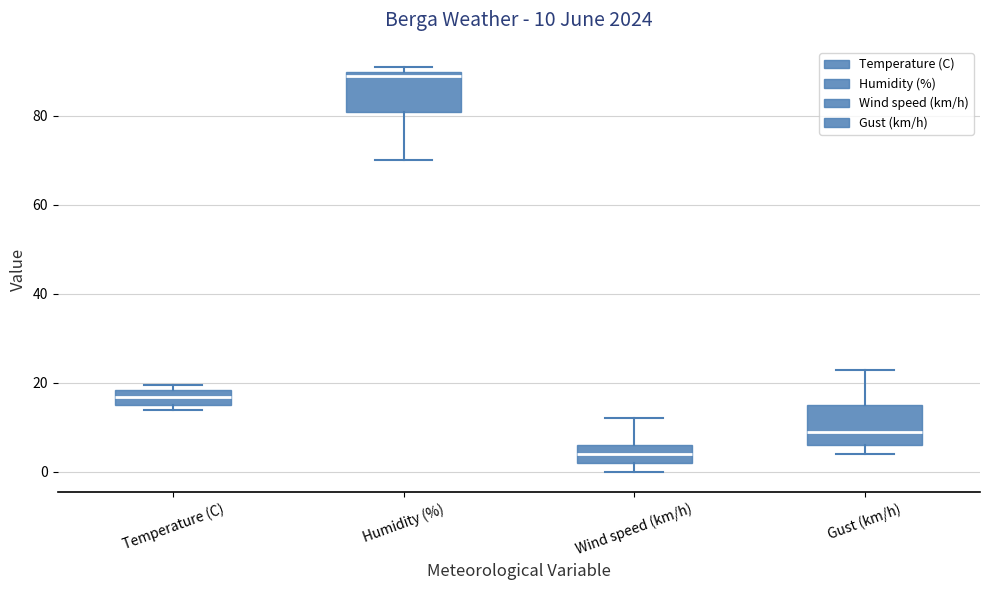

Which box has the lowest median line?

Wind speed (km/h)